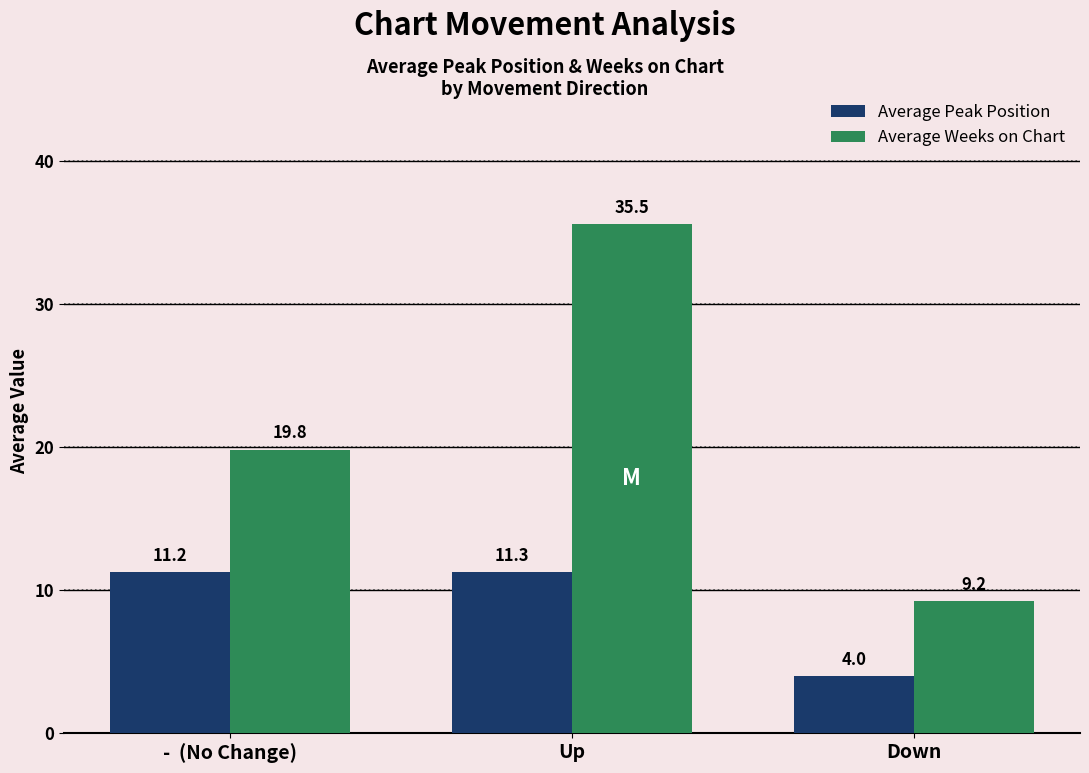

How many values in the Average Peak Position series exceed 11?

2